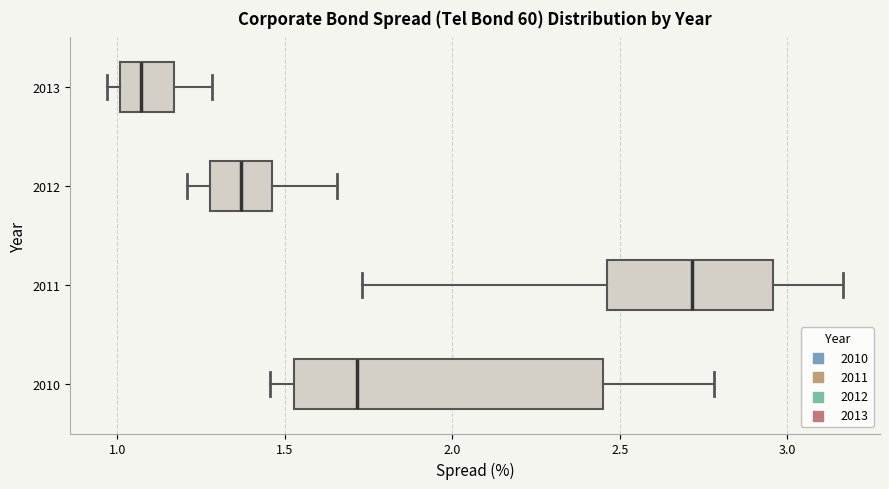

Where does the right whisker of the box at y = 2012 end on the x-axis? The values are not printed on the chart, so give them approximately, as read against the axis.

1.65